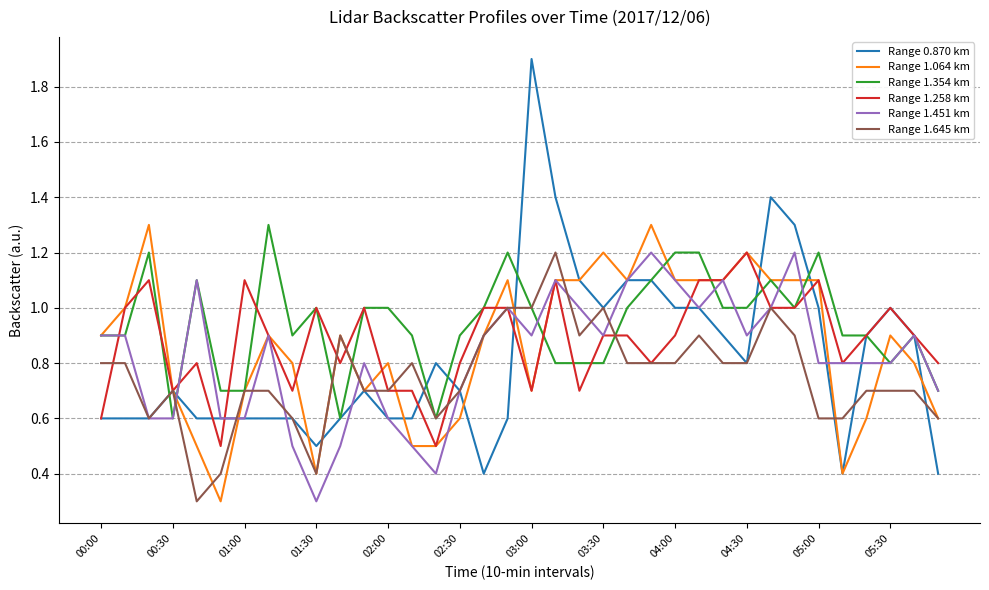

What is the maximum value shown in the chart?

1.9